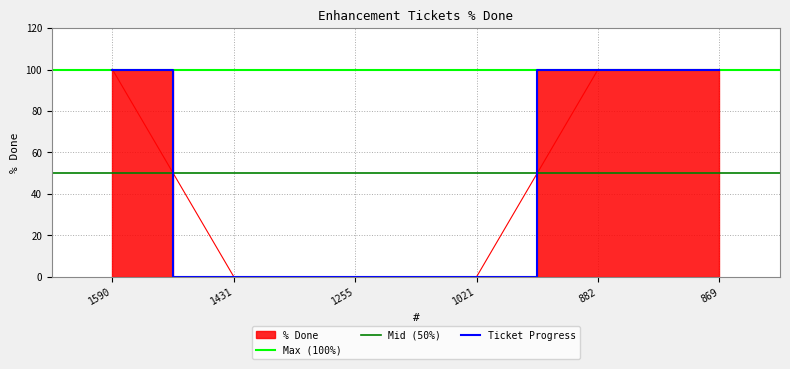

Rank the categories by value from highest to lowest.

1590, 882, 869, 1431, 1255, 1021